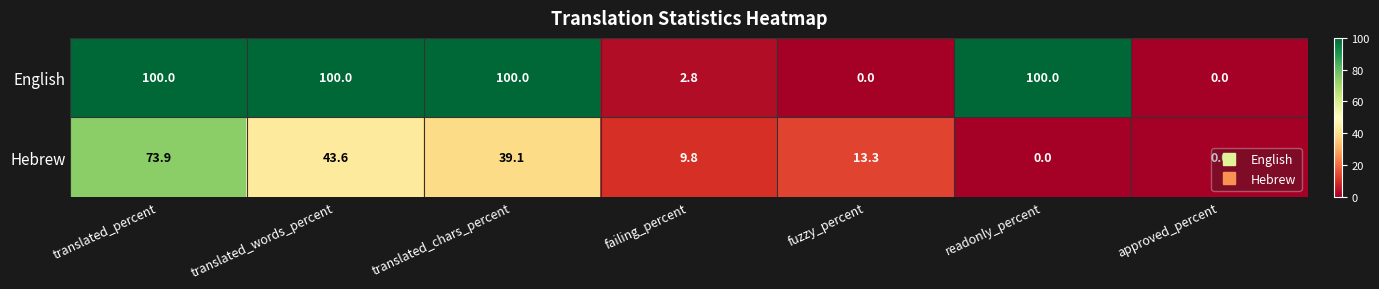

At which label is English closest to 50?

failing_percent